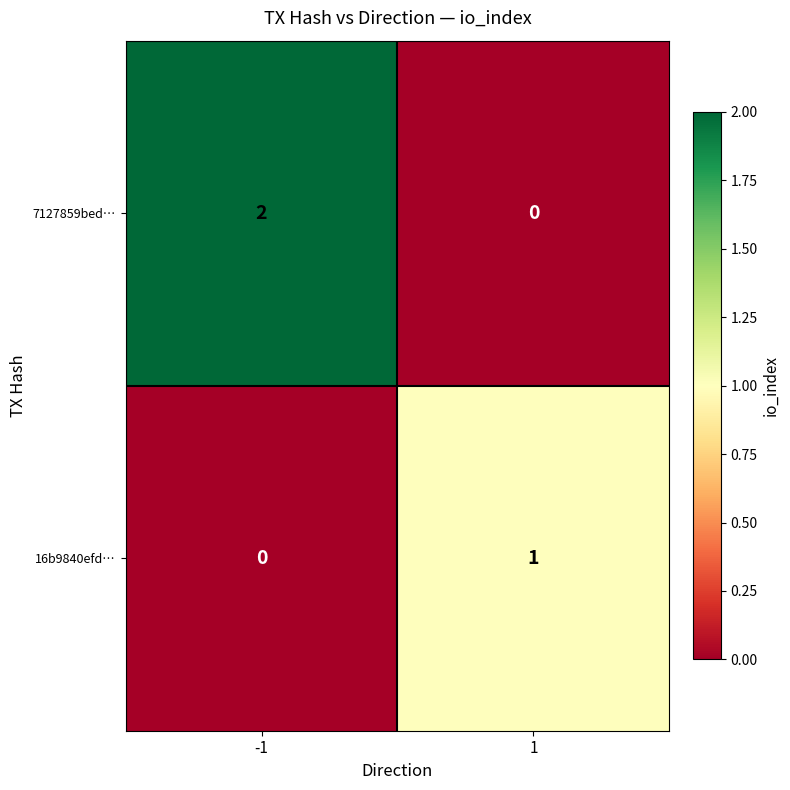

What is the greatest value displayed?

2